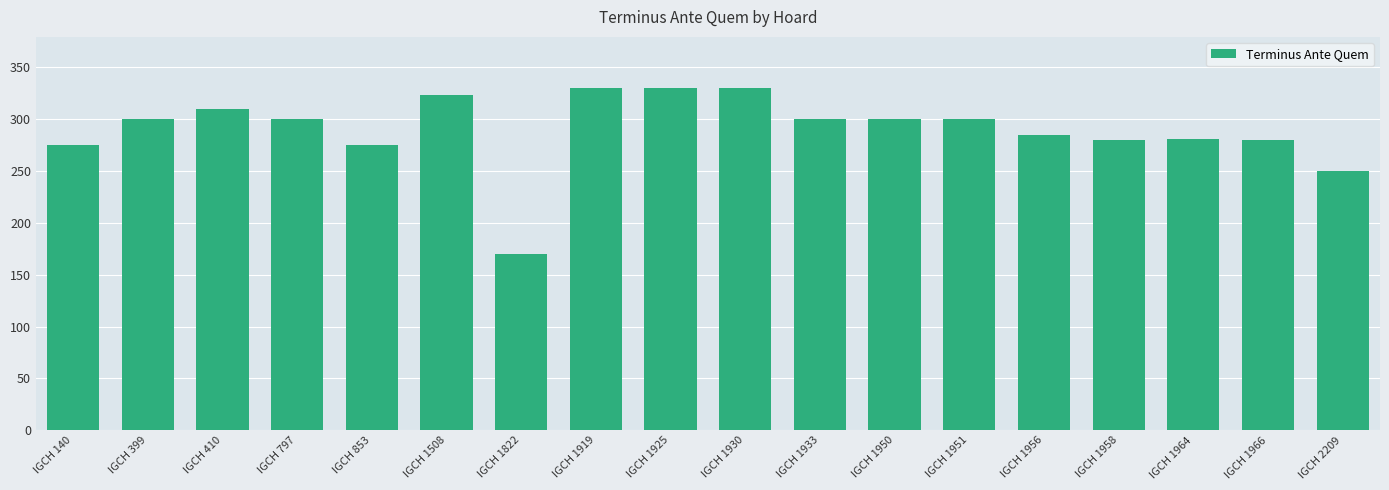

The chart shows a value of 81 at IGCH 399. True or false?

False